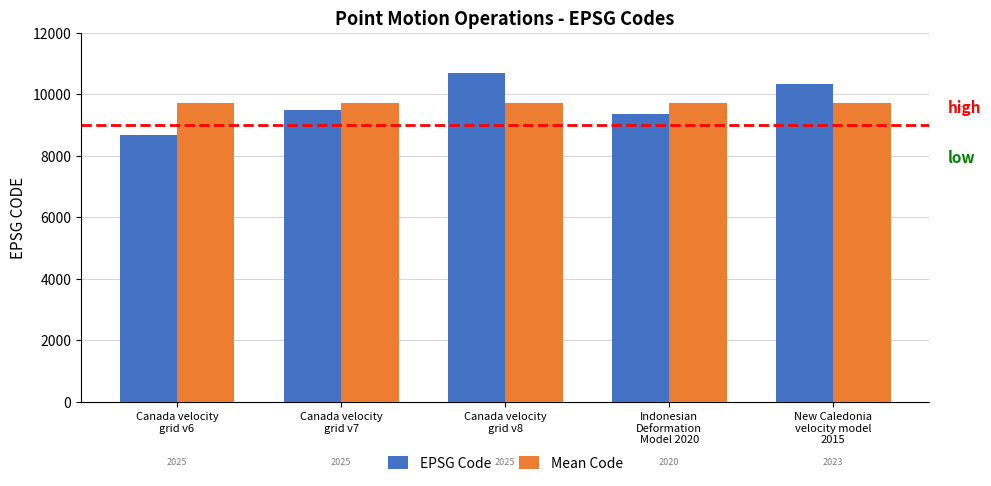

Reading left to right, list all the values displayed in this chart.

EPSG Code: Canada velocity
grid v6=8676	Canada velocity
grid v7=9483	Canada velocity
grid v8=10707	Indonesian
Deformation
Model 2020=9375	New Caledonia
velocity model
2015=10323
Mean Code: Canada velocity
grid v6=9712	Canada velocity
grid v7=9712	Canada velocity
grid v8=9712	Indonesian
Deformation
Model 2020=9712	New Caledonia
velocity model
2015=9712